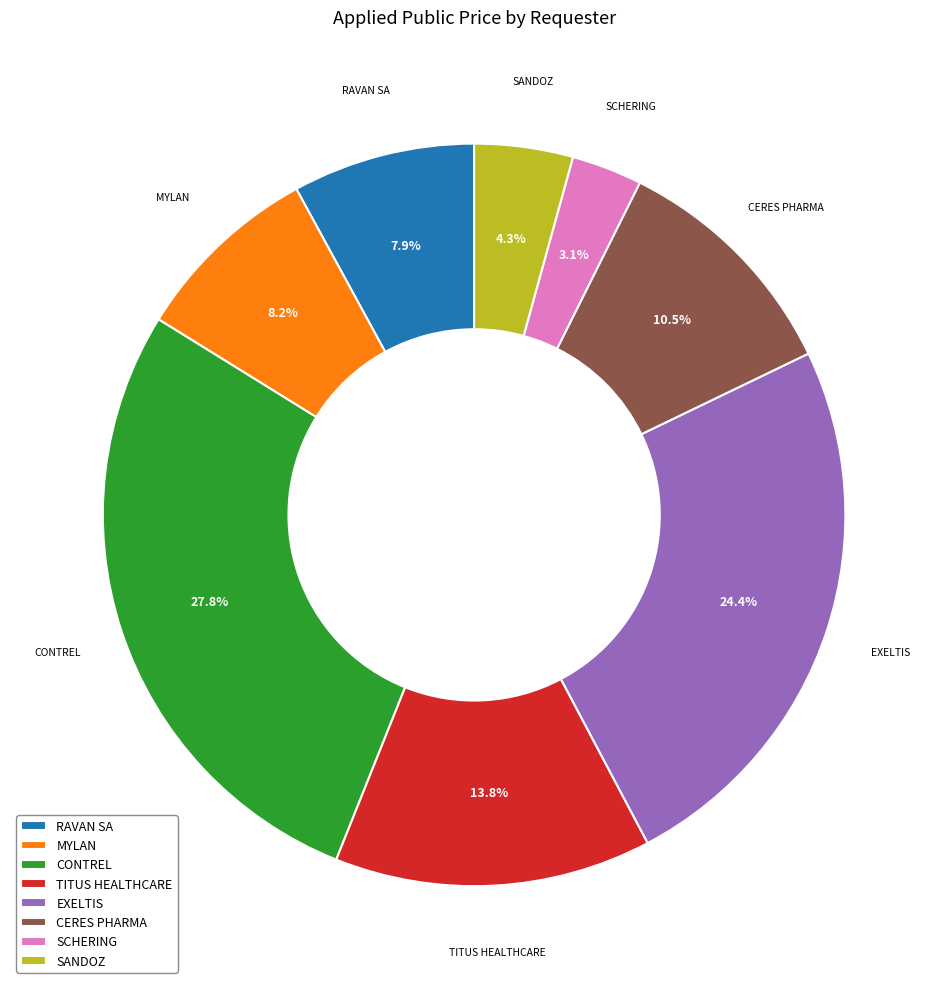

What percentage is the MYLAN slice, to the nearest percent?

8%